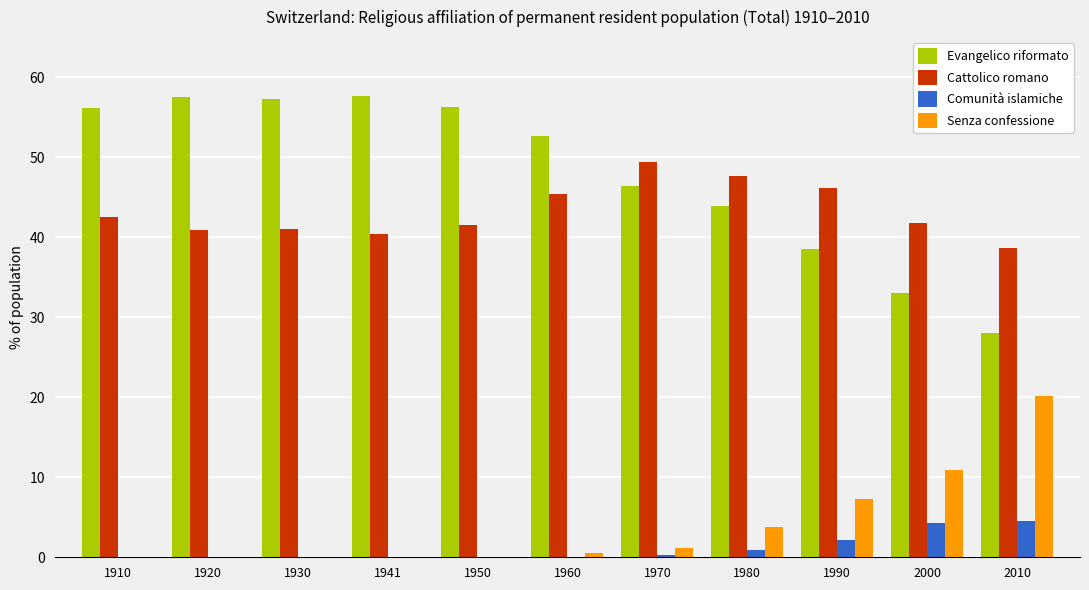

At which label does Cattolico romano reach its peak?

1970